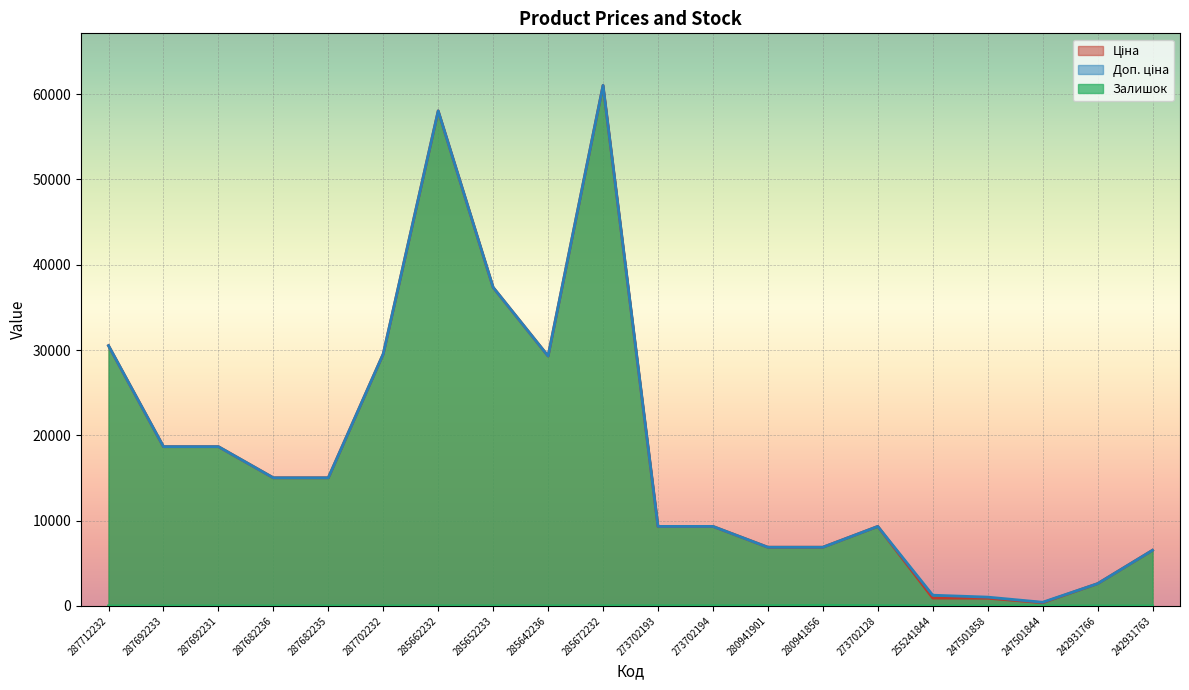

Reading left to right, extract all data points from this chart.

Ціна: 30512.3	18671.5	18671.5	15019.2	15019.2	29548.9	58037.0	37343.0	29294.9	61024.7	9321.4	9321.4	6879.5	6879.5	9321.4	917.2	899.5	373.9	2610.0	6525.0
Доп. ціна: 30512.3	18671.5	18671.5	15019.2	15019.2	29548.9	58037.0	37343.0	29294.9	61024.7	9321.4	9321.4	6879.5	6879.5	9321.4	1254.8	1030.8	429.0	2610.0	6525.0
Залишок: 0.0	0.0	0.0	0.0	0.0	0.0	12.0	12.0	11.0	15.0	19.0	18.0	32.0	71.0	34.0	0.0	0.0	0.0	0.0	0.0